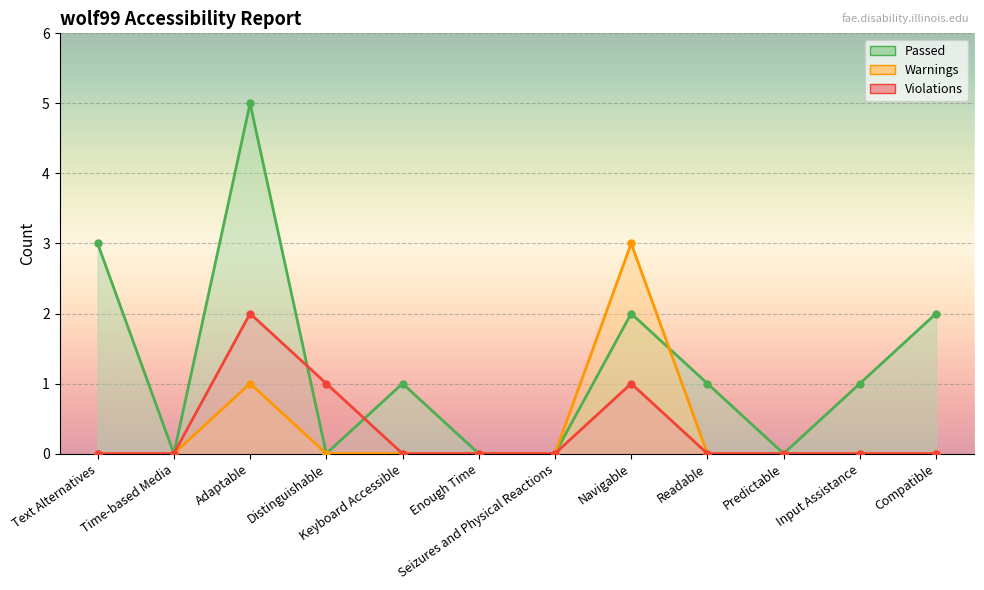

Reading left to right, extract all data points from this chart.

Passed: Text Alternatives=3	Time-based Media=0	Adaptable=5	Distinguishable=0	Keyboard Accessible=1	Enough Time=0	Seizures and Physical Reactions=0	Navigable=2	Readable=1	Predictable=0	Input Assistance=1	Compatible=2
Warnings: Text Alternatives=0	Time-based Media=0	Adaptable=1	Distinguishable=0	Keyboard Accessible=0	Enough Time=0	Seizures and Physical Reactions=0	Navigable=3	Readable=0	Predictable=0	Input Assistance=0	Compatible=0
Violations: Text Alternatives=0	Time-based Media=0	Adaptable=2	Distinguishable=1	Keyboard Accessible=0	Enough Time=0	Seizures and Physical Reactions=0	Navigable=1	Readable=0	Predictable=0	Input Assistance=0	Compatible=0